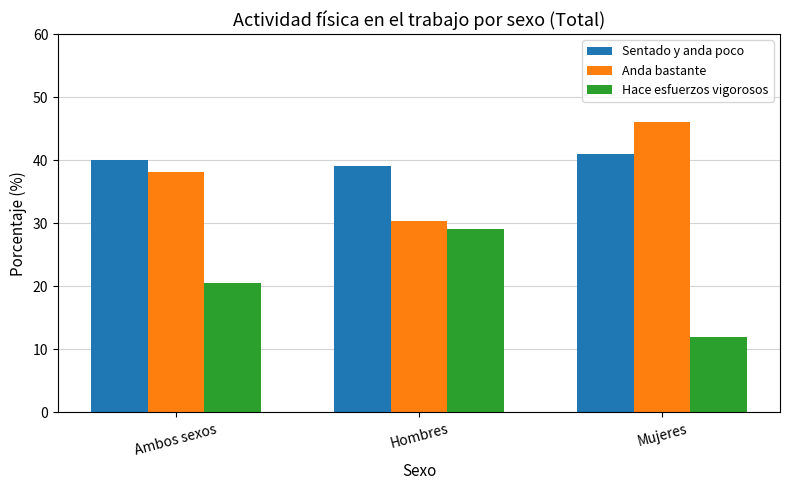

Between Hombres and Mujeres, which series saw the biggest shift?

Hace esfuerzos vigorosos